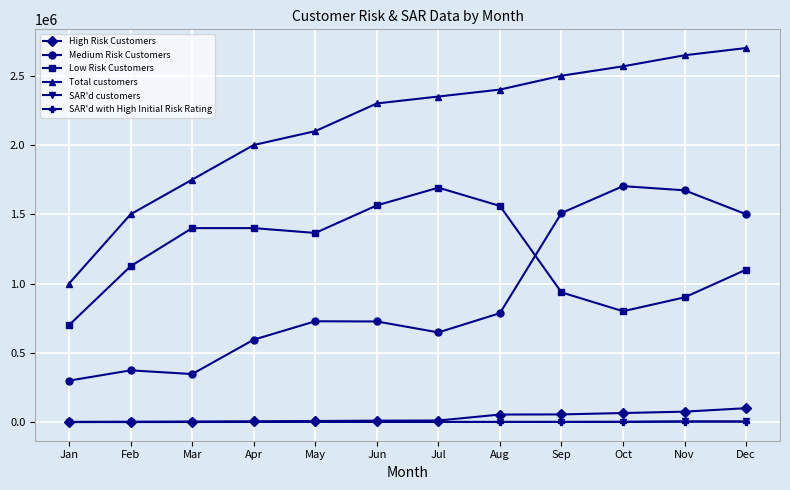

Which series has the widest spread of values?

Total customers